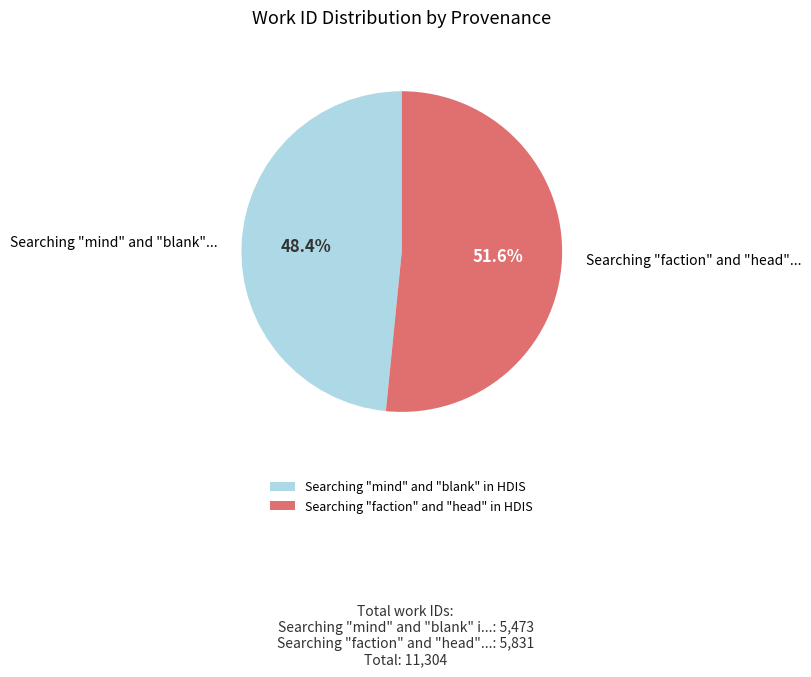

Between Searching "mind" and "blank" in HDIS and Searching "faction" and "head" in HDIS, which is larger?

Searching "faction" and "head" in HDIS